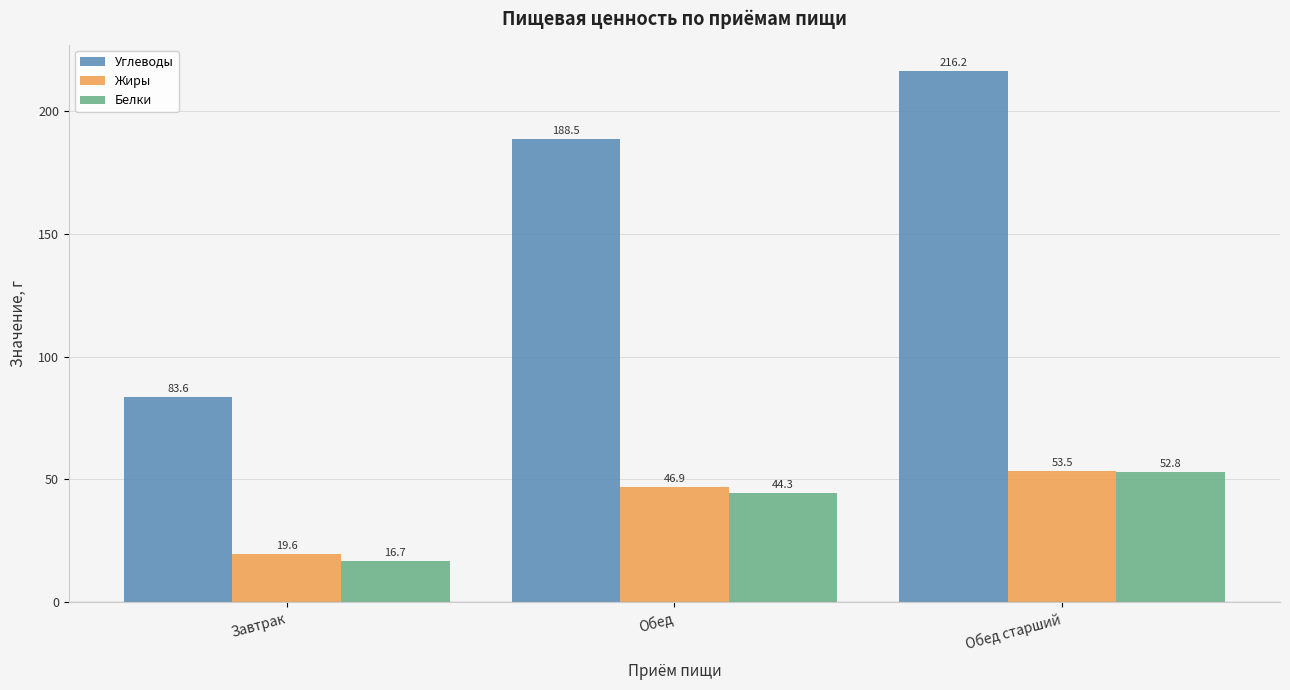

What is the difference between the highest and lowest values at Обед старший?

163.3